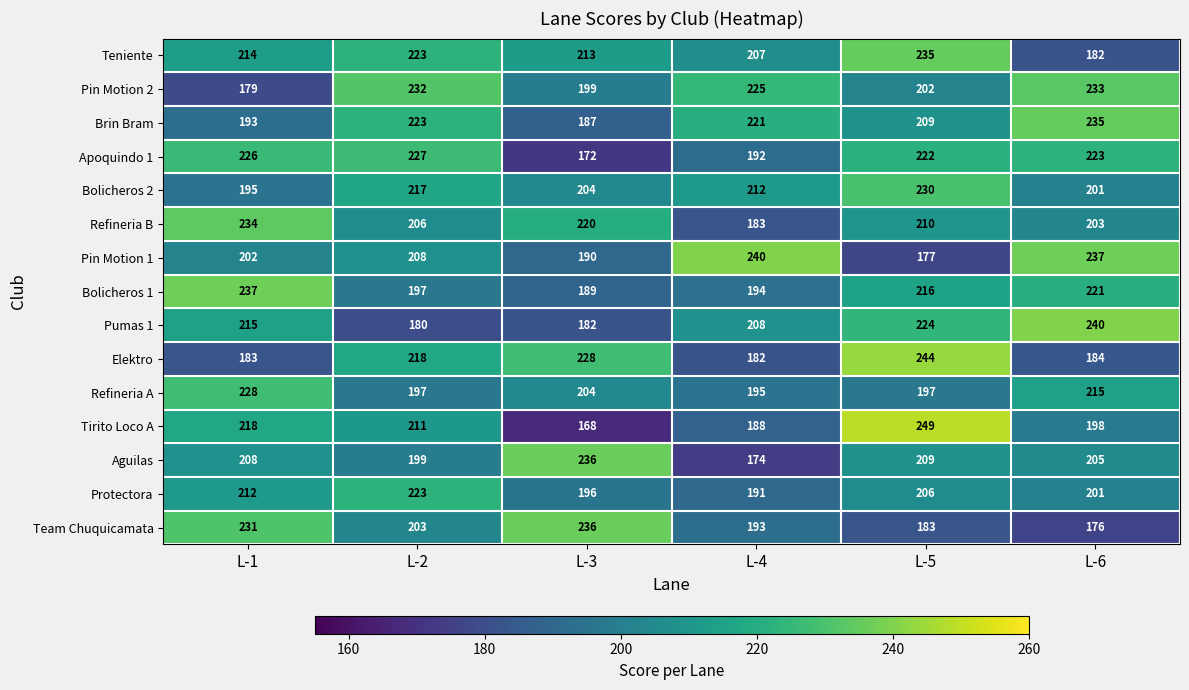

The Brin Bram series shows 255 at L-3. True or false?

False